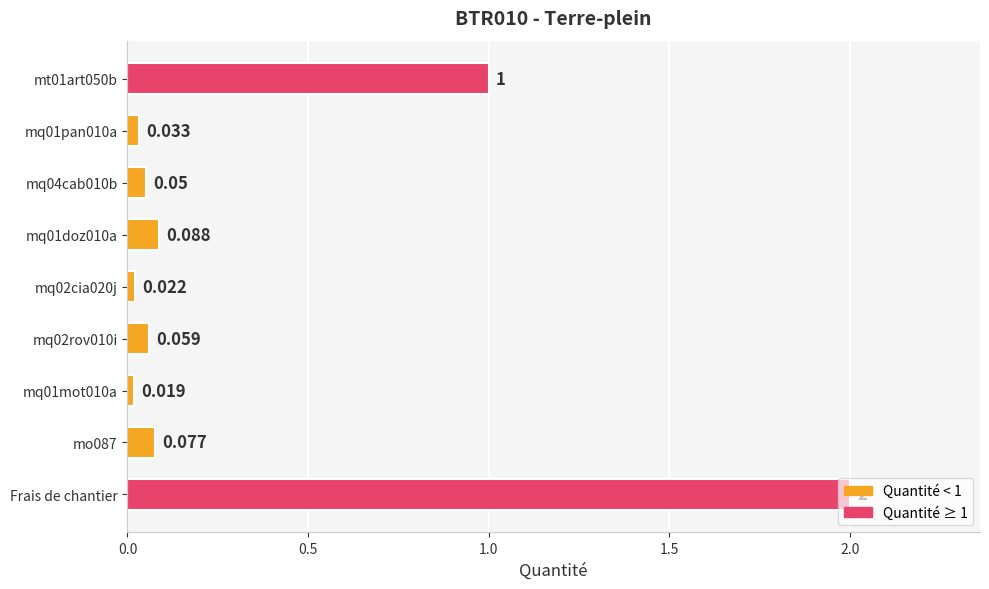

Count the number of data series in this chart.

1